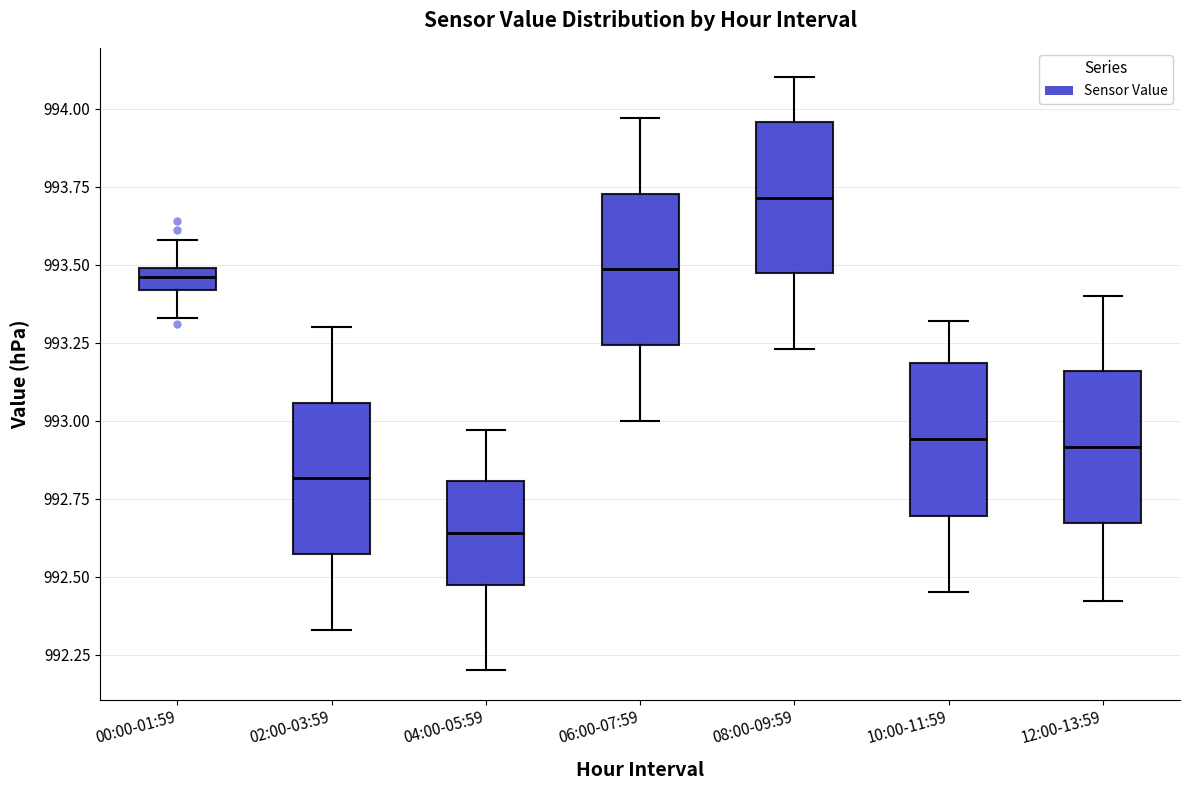

Which box's median line is the lowest?

04:00-05:59